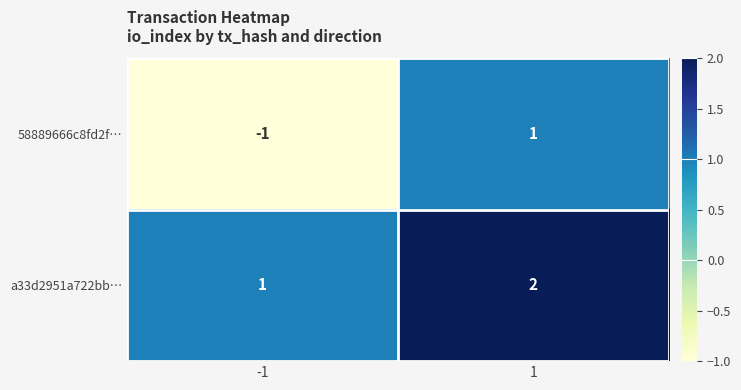

Is it true that a33d2951a722bb… equals 2 at -1?

False